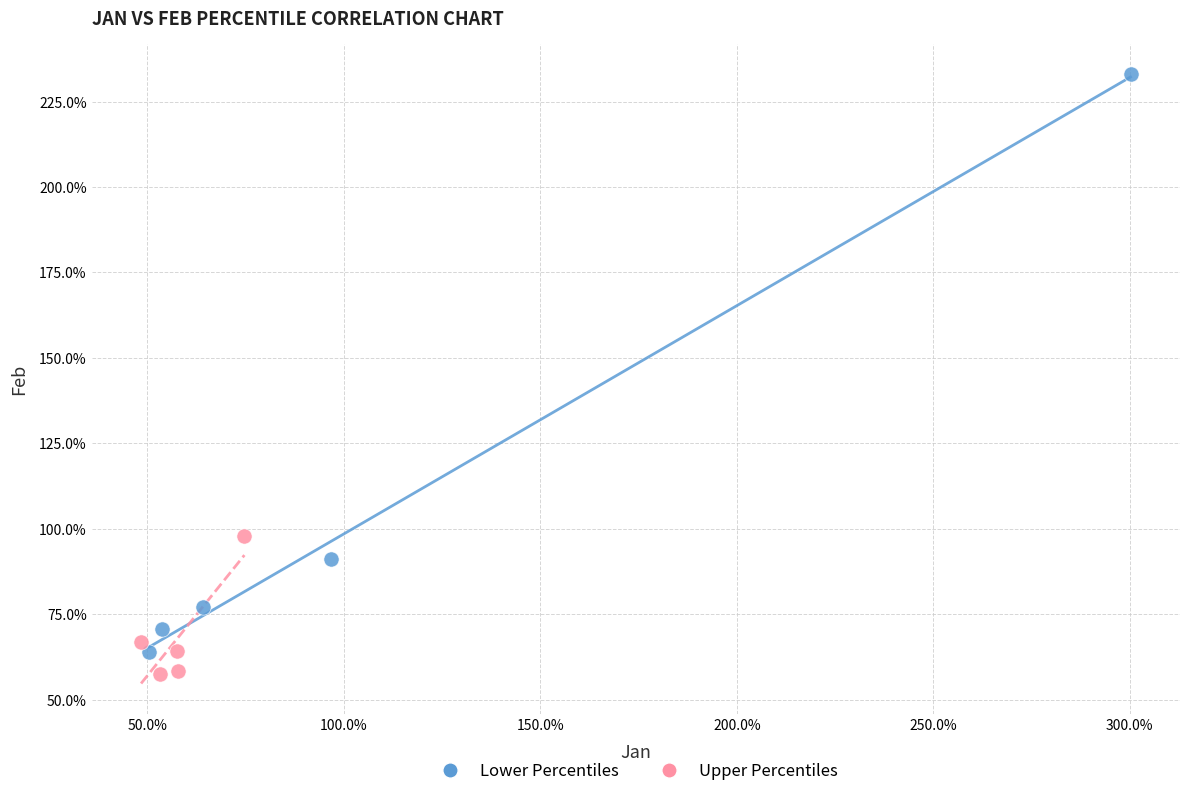

What are all the series names shown in the legend?

Lower Percentiles, Upper Percentiles